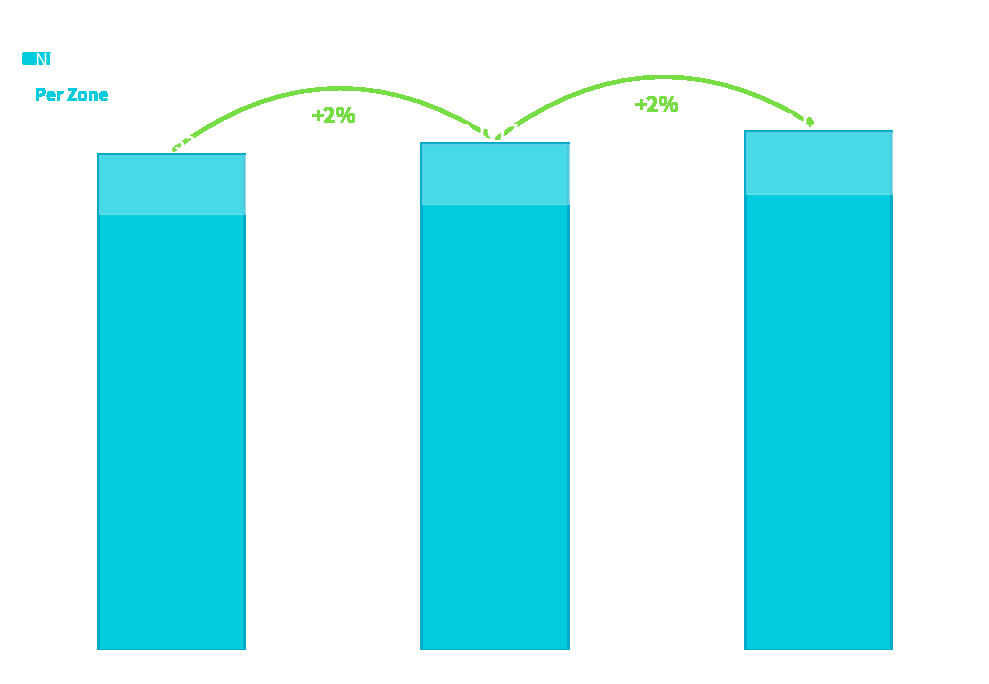

What is the sum of all values?

0.3